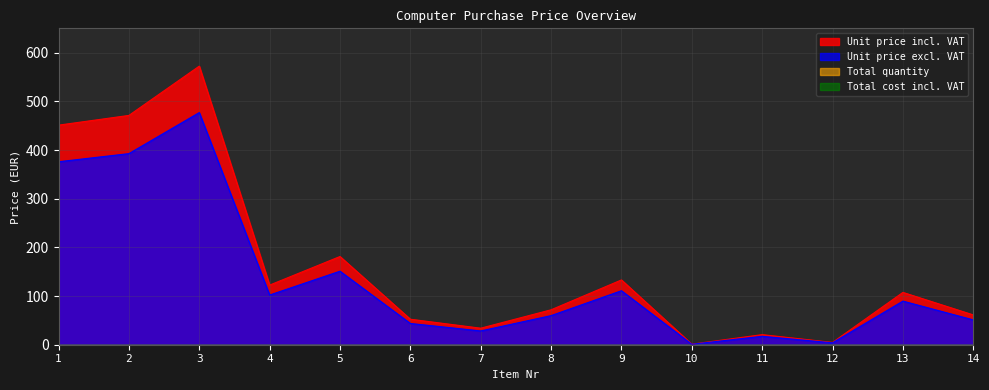

What is the average value of the Unit price incl. VAT series?

163.2